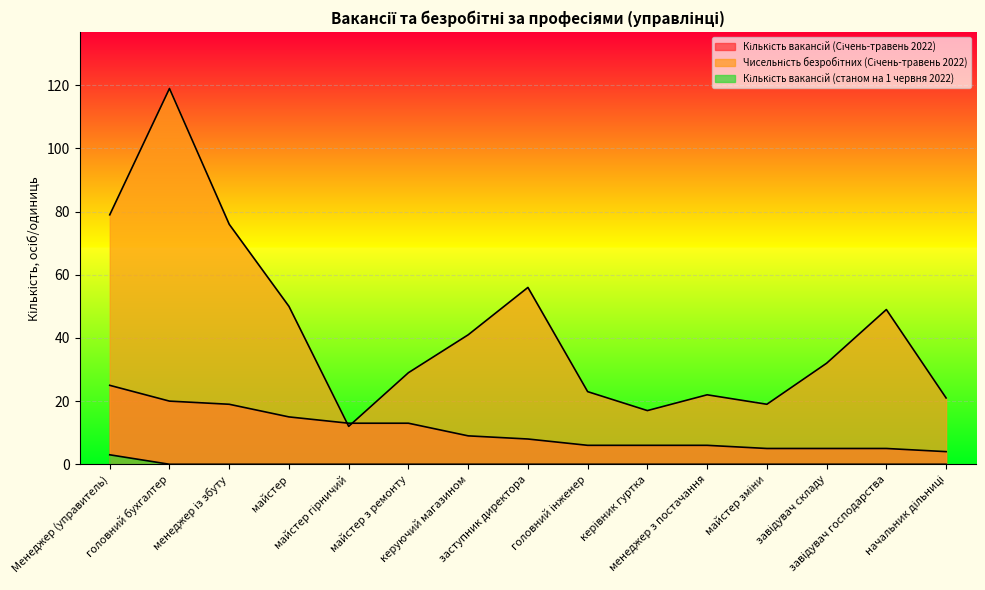

Which category has the highest value in the Чисельність безробітних (Січень-травень 2022) series?

головний бухгалтер